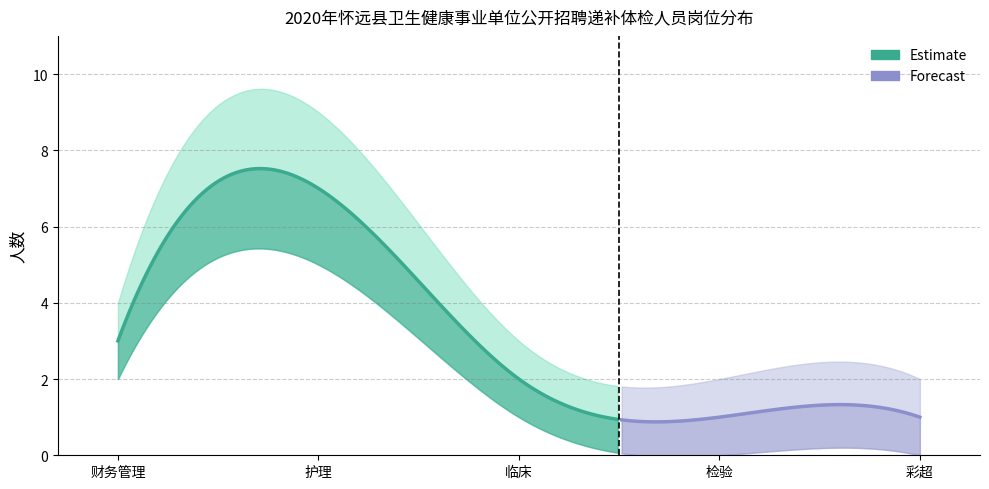

Reading left to right, list all the values displayed in this chart.

岗位代码_count: 3	7	2	1	1
岗位代码_upper: 4	9	3	2	2
岗位代码_lower: 2	5	1	0	0